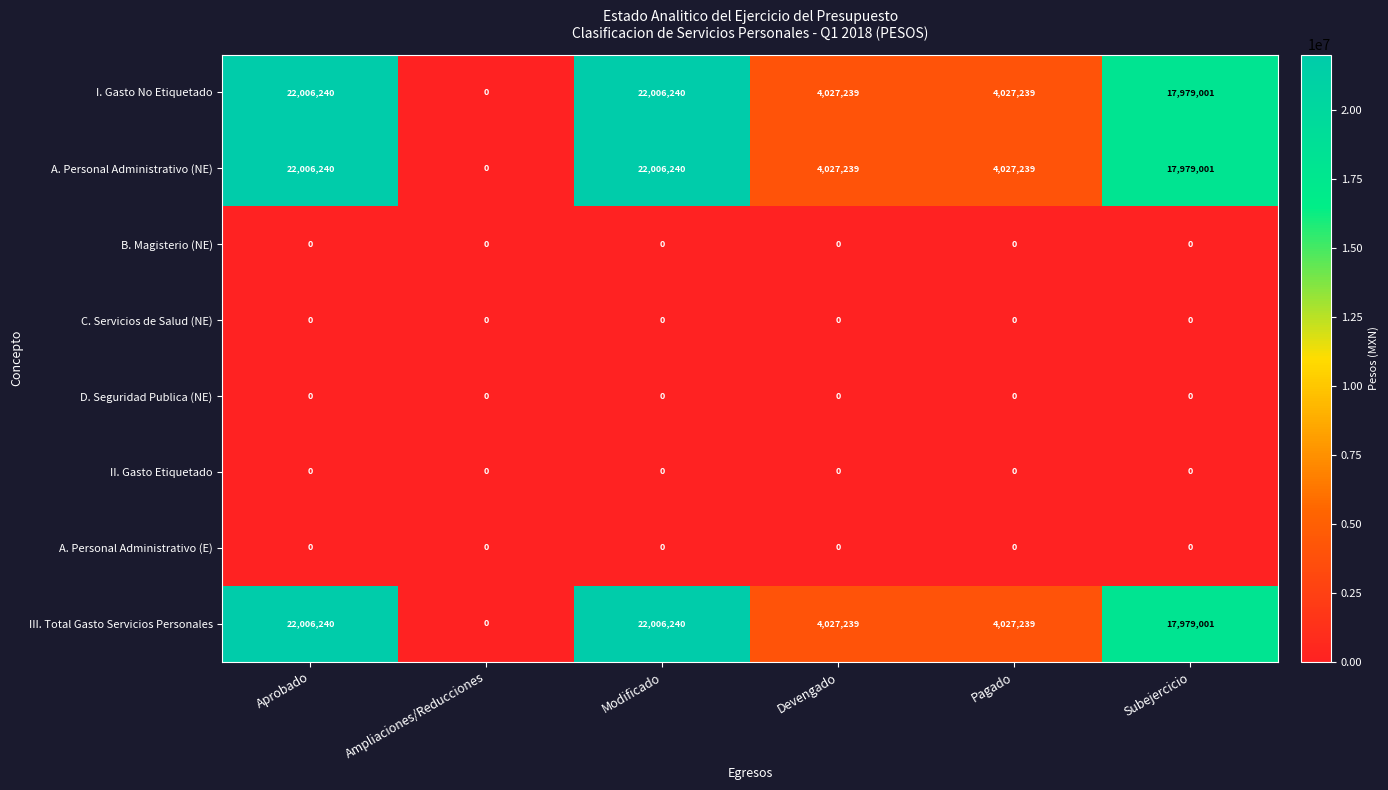

The value of I. Gasto No Etiquetado at Devengado is 4027239. True or false?

True